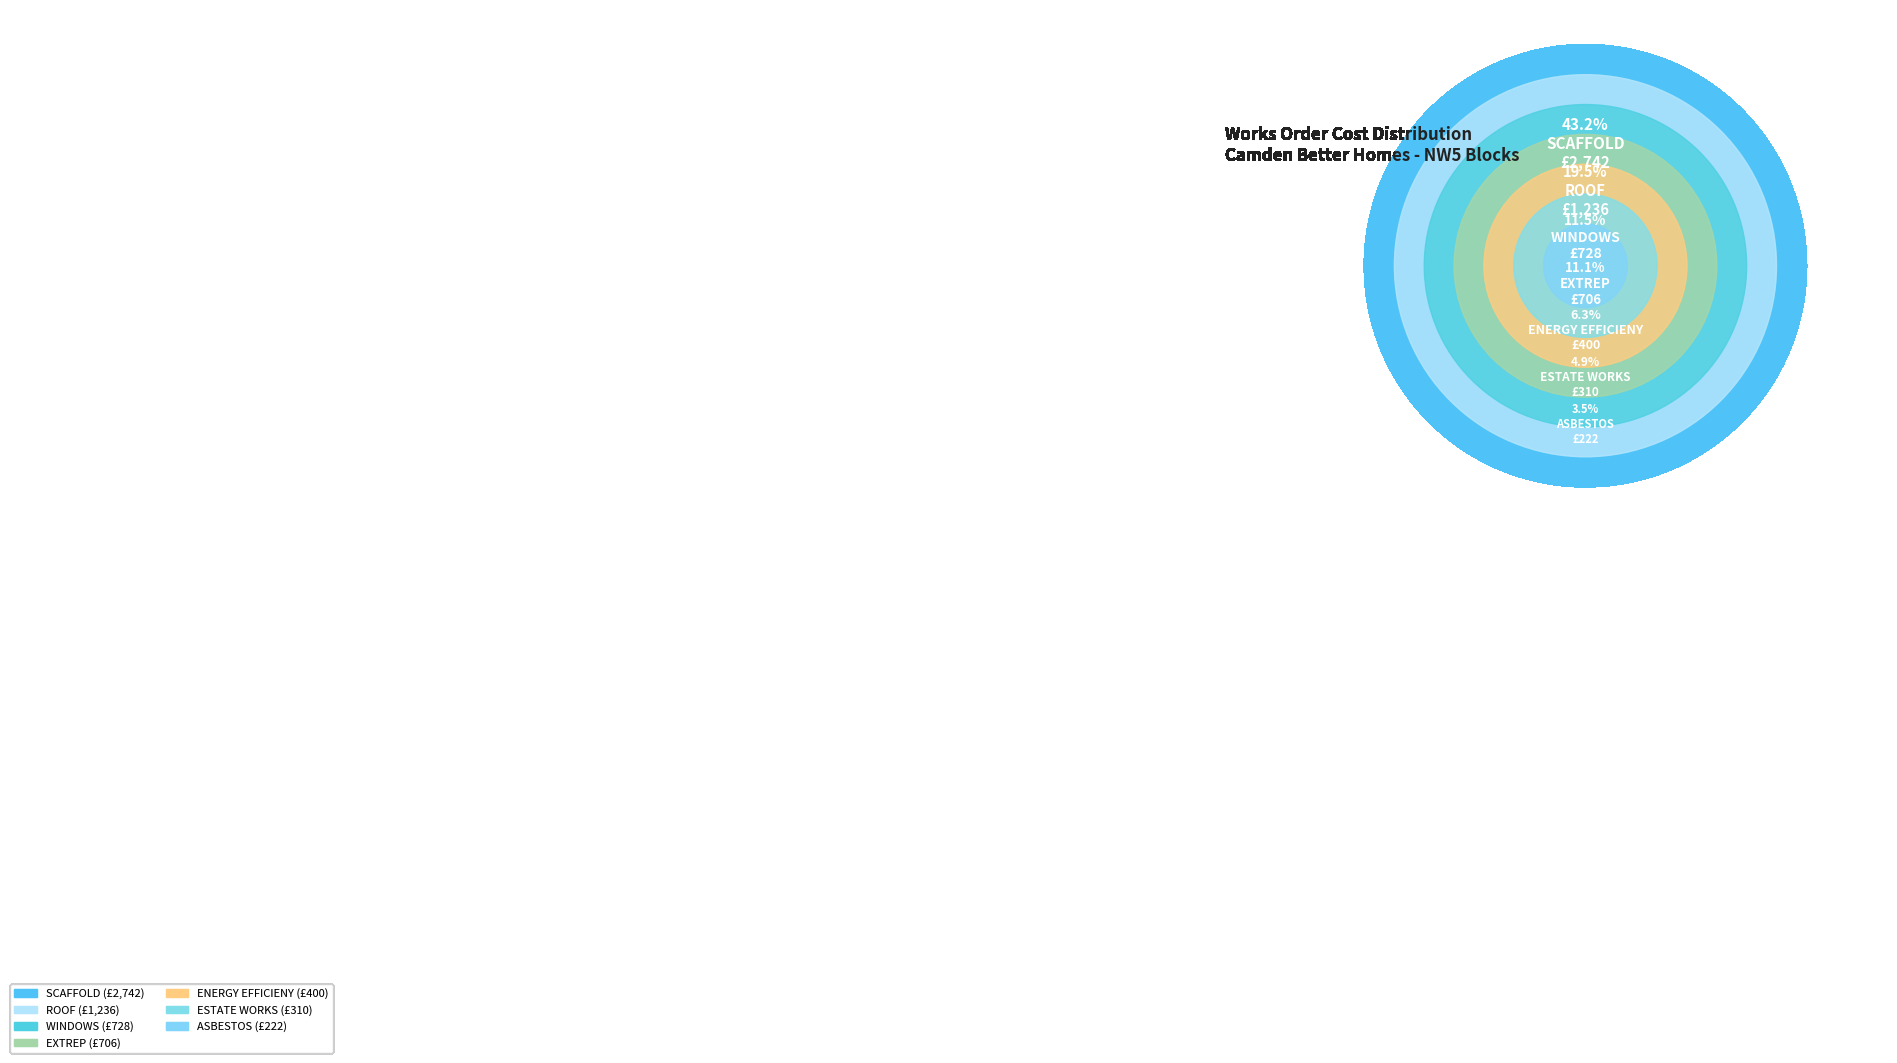

To the nearest percent, what is the difference between the largest and smallest slice percentages?

40%